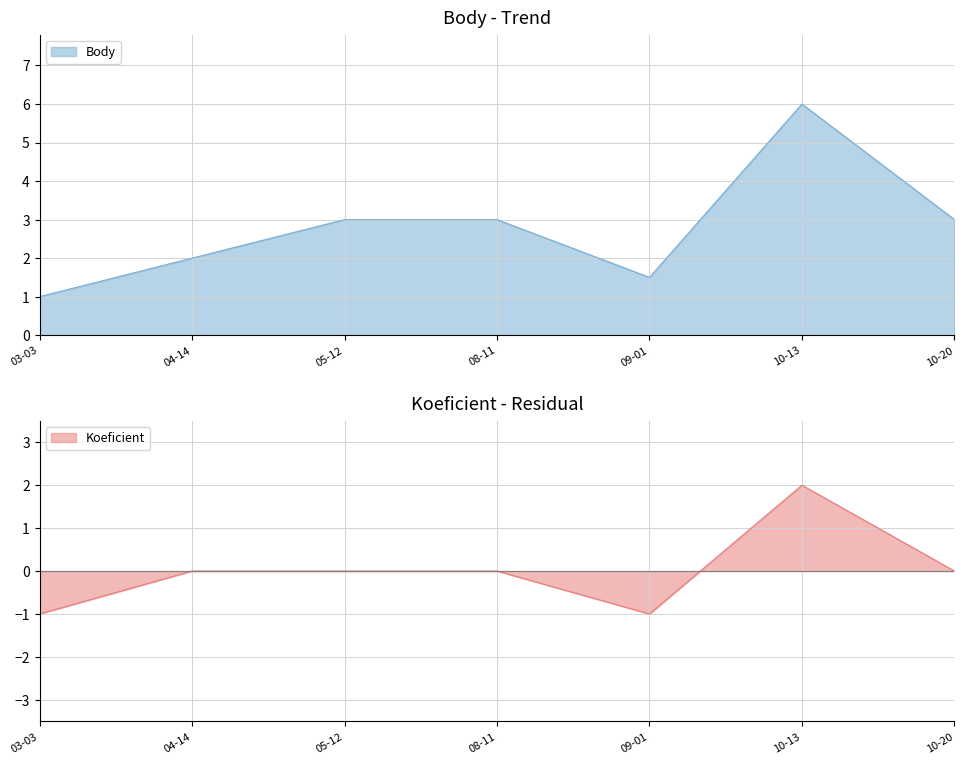

How many lines are shown in the chart?

2